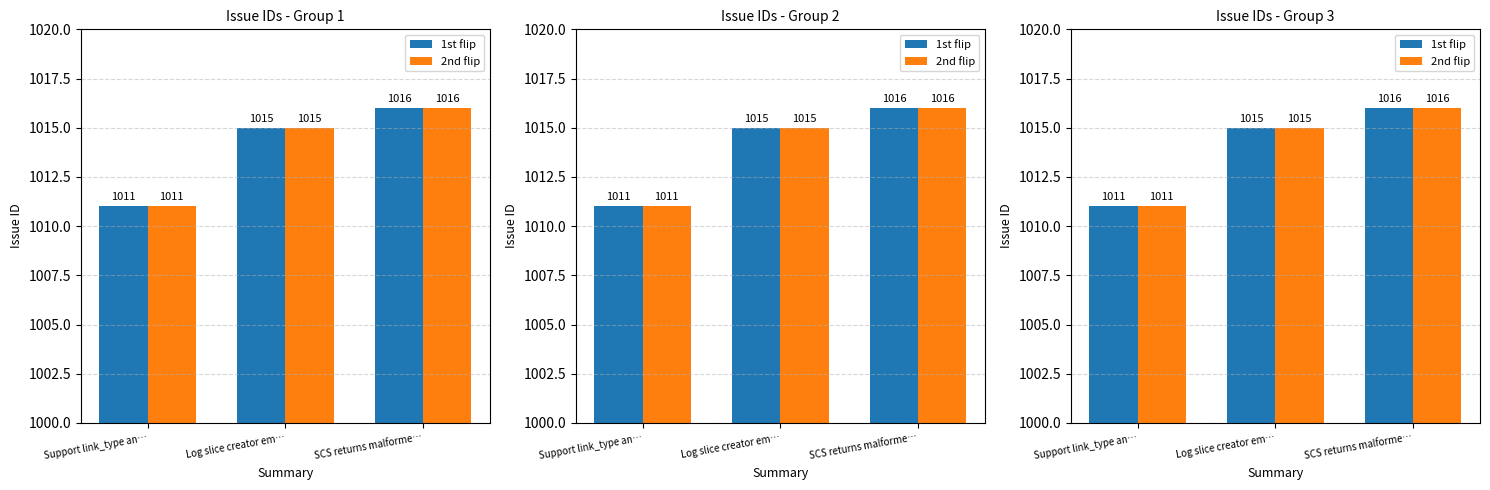

What position from the left is Support link_type an…?

1